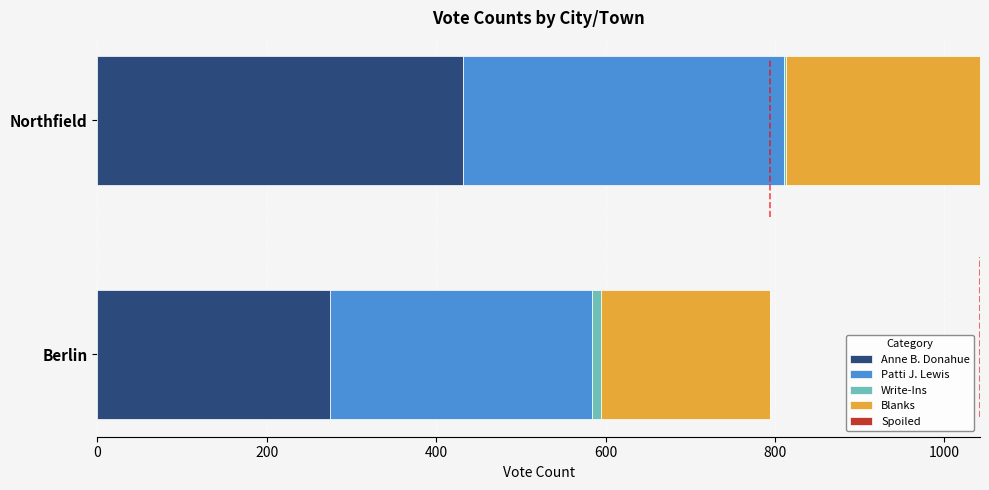

The value of Anne B. Donahue at Northfield is 432. True or false?

True